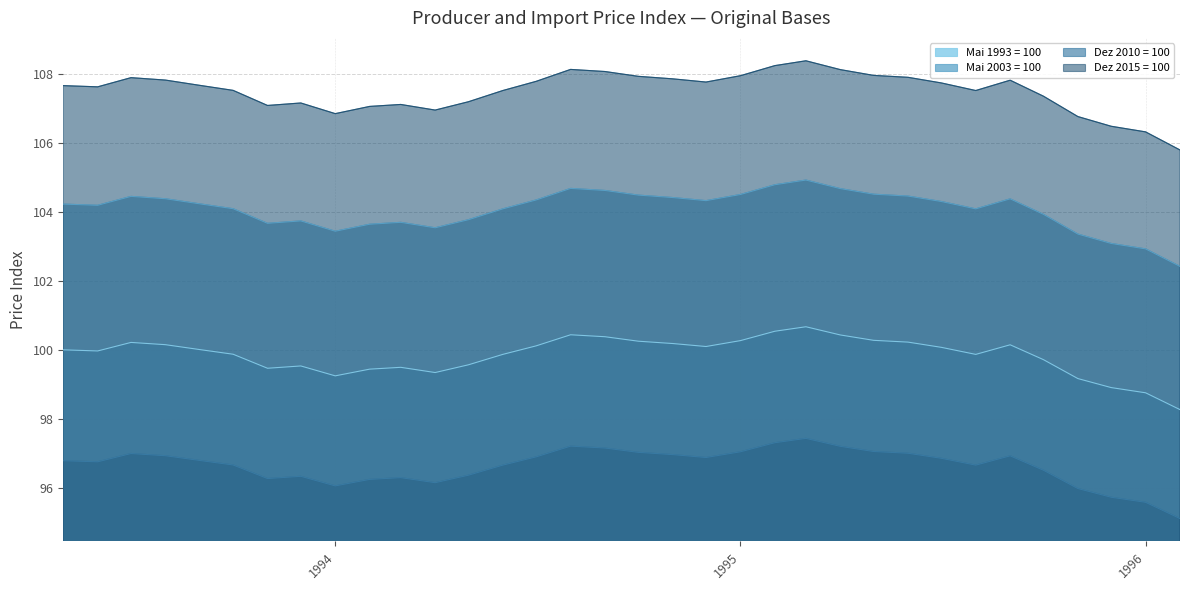

What is the difference between the maximum and minimum values in the Dez 2015 = 100 series?

2.6